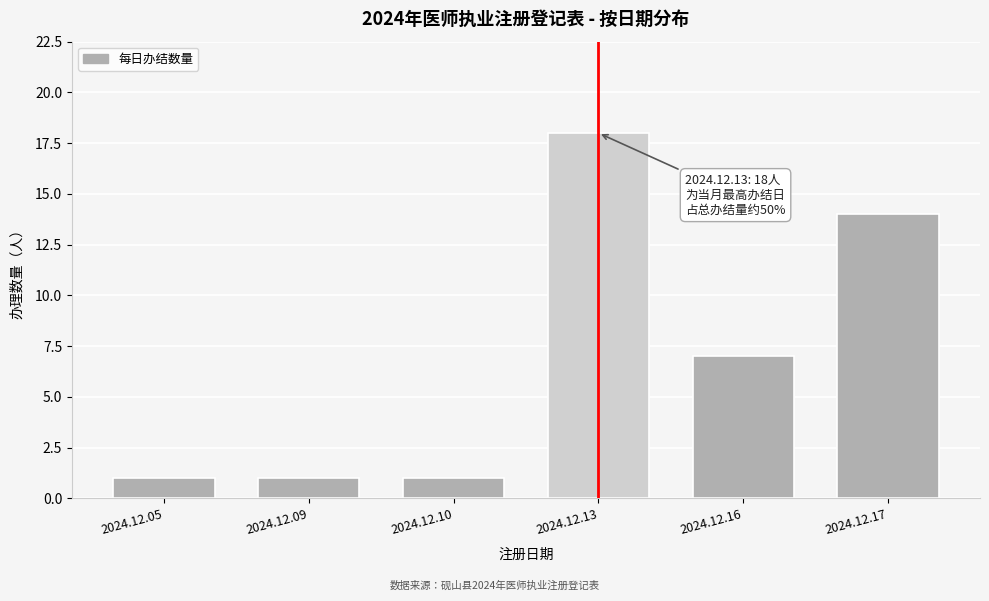

Reading left to right, transcribe all the data shown in this chart.

1	1	1	18	7	14